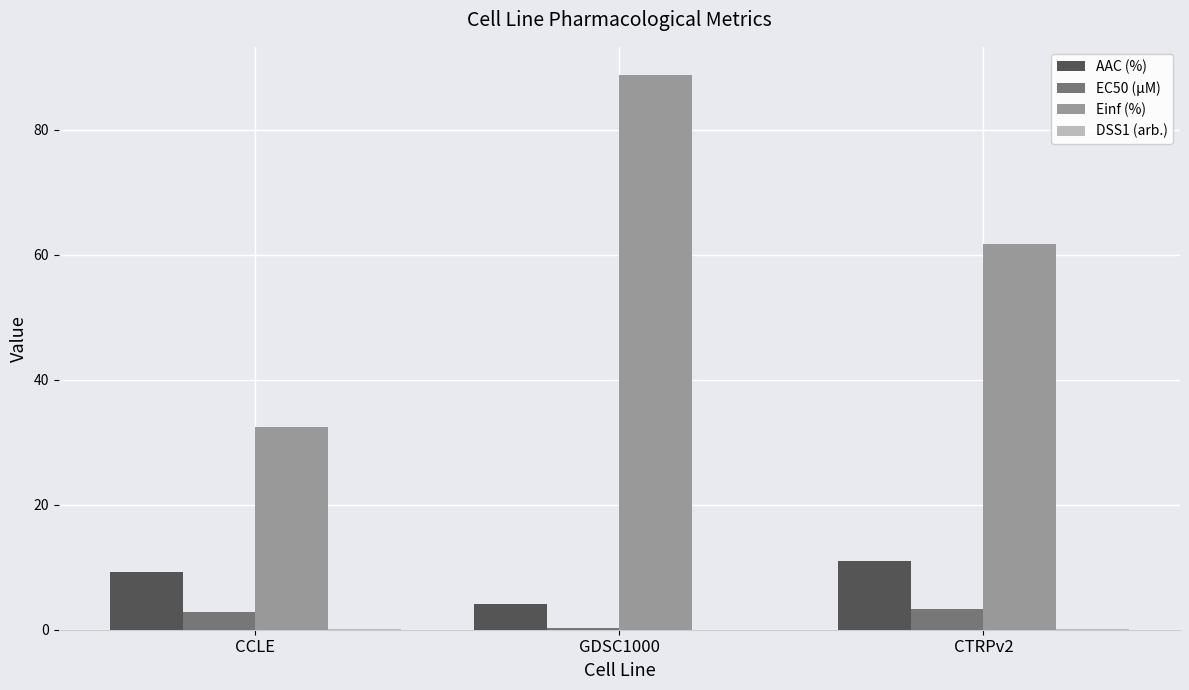

True or false: EC50 (µM) has a value of 3.3 at CTRPv2.

True